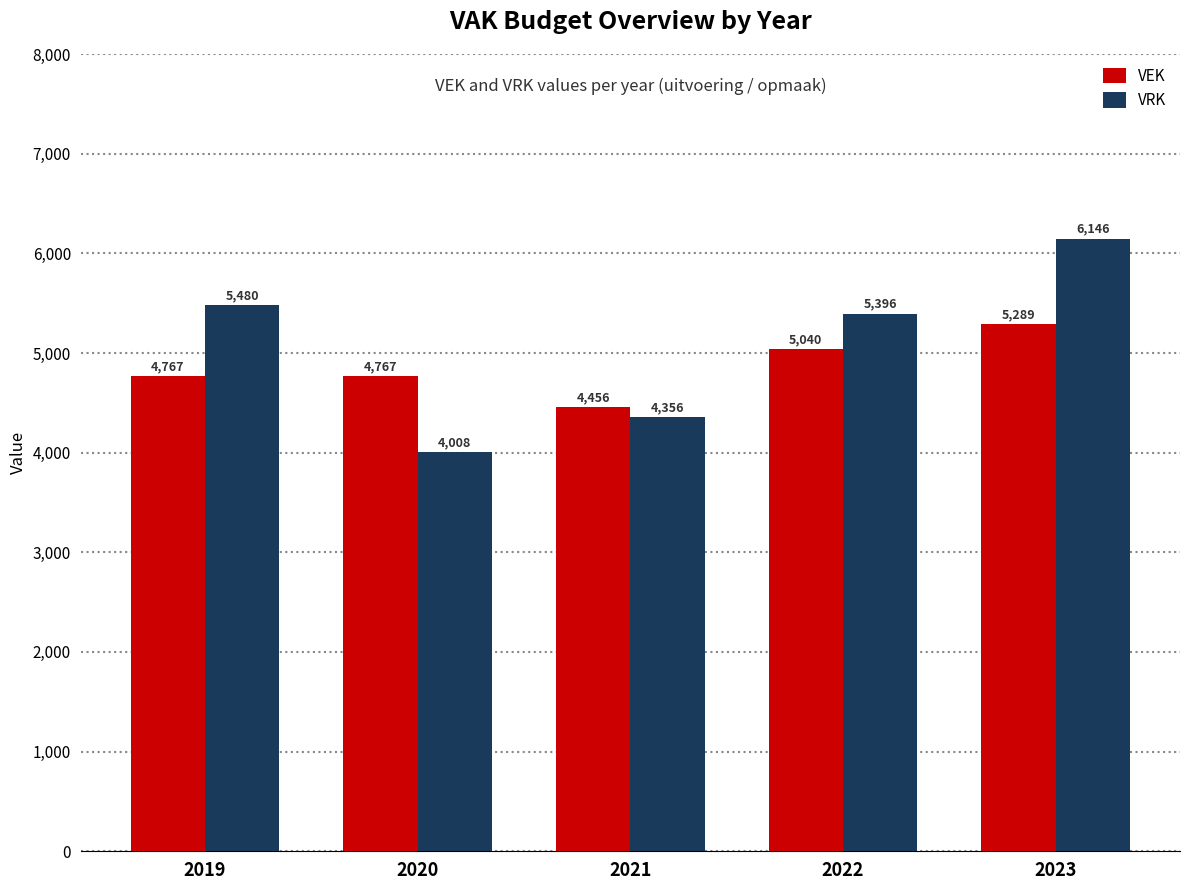

Which series has the widest spread of values?

VRK